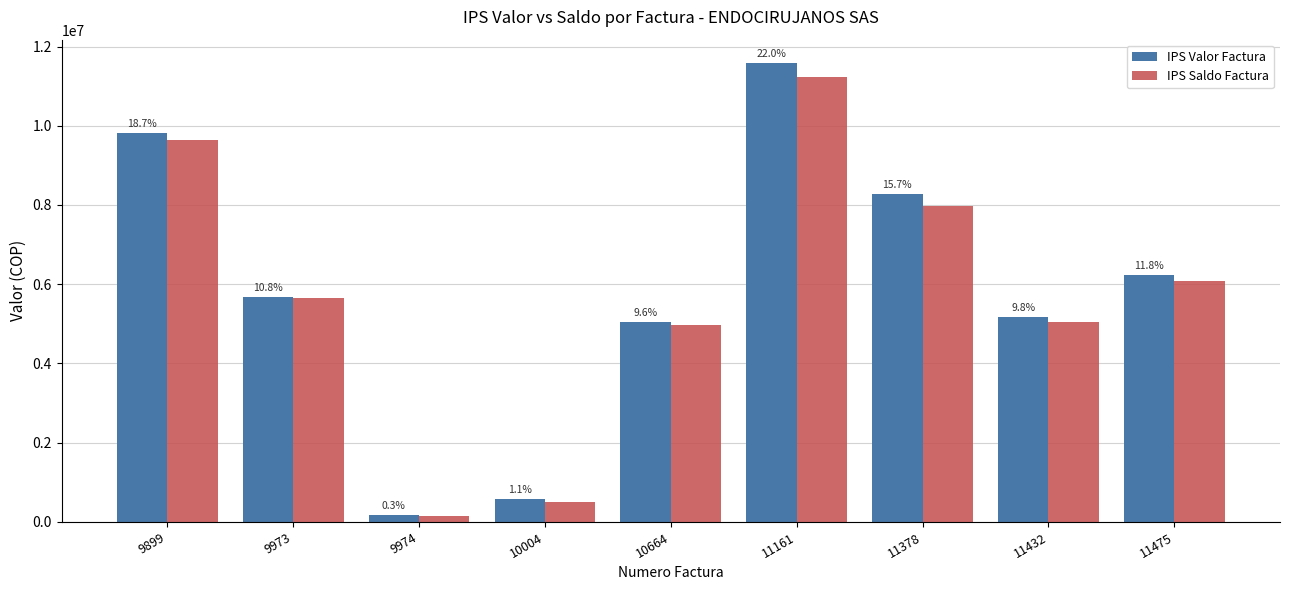

What is the difference between the maximum and minimum values in the IPS Valor Factura series?

11418110